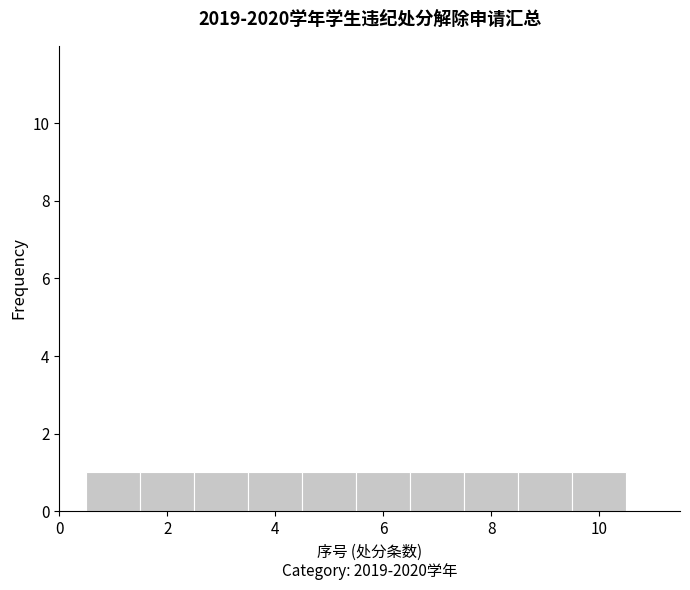

How tall is the bar that spans 5.5 to 6.5 on the x-axis? Neither the bar edges nor the heights are printed on the chart, so give them approximately, as read against the axes.

1